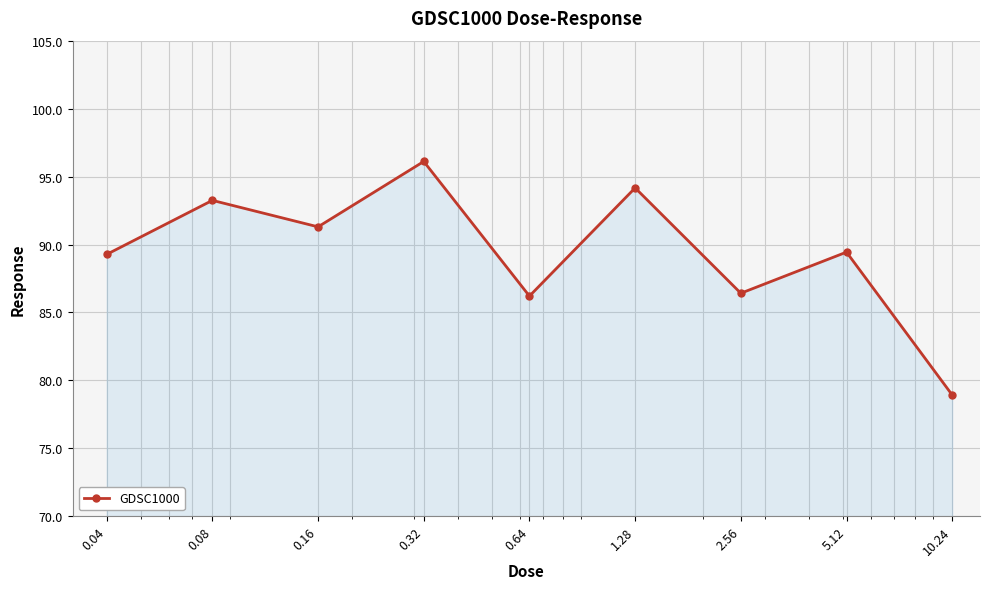

True or false: the data has more than 1 interior local peaks.

True